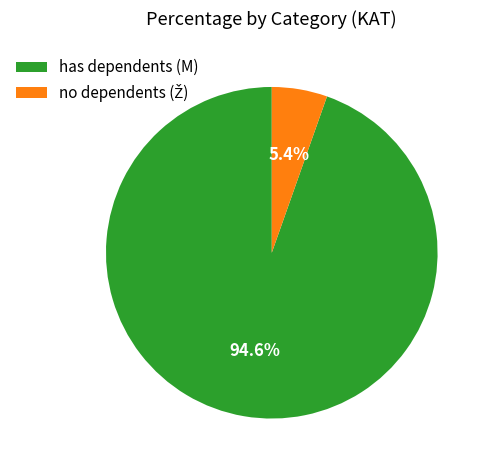

Does has dependents (M) represent more than half of the total?

Yes